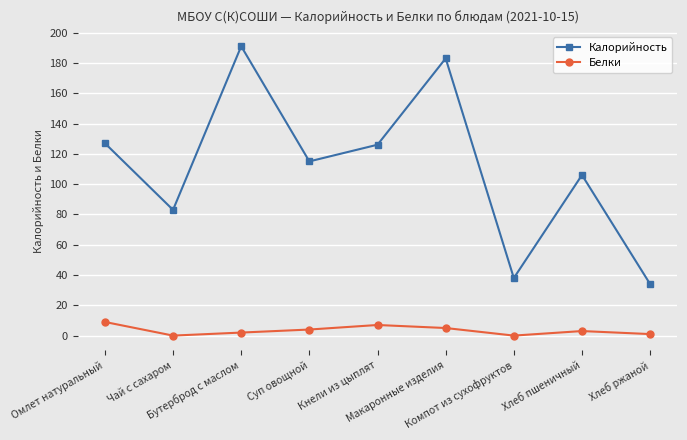

How many interior local valleys does the Калорийность series have?

3